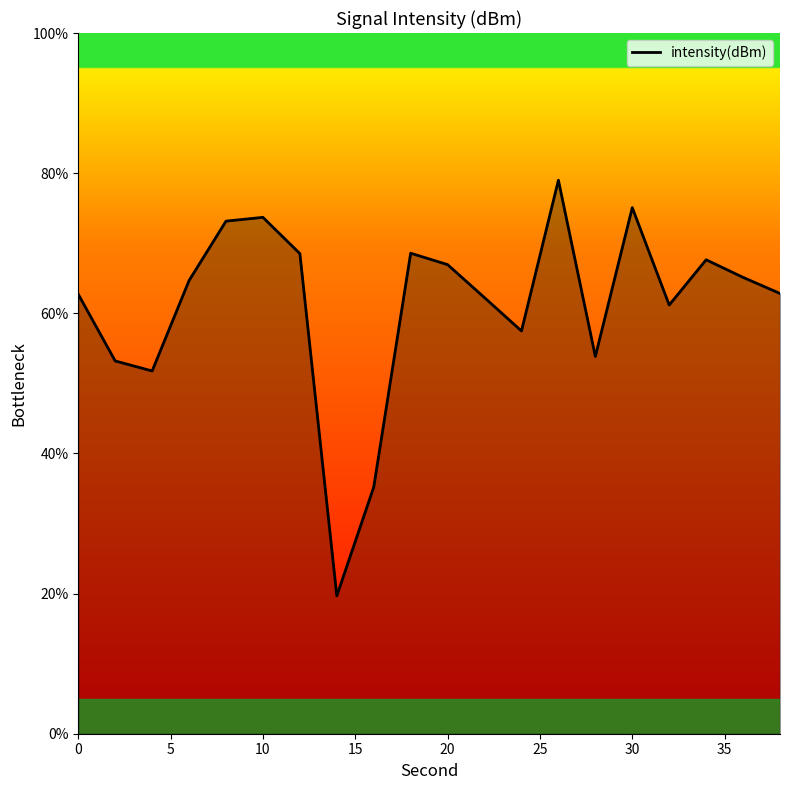

What is the smallest value displayed?

19.7